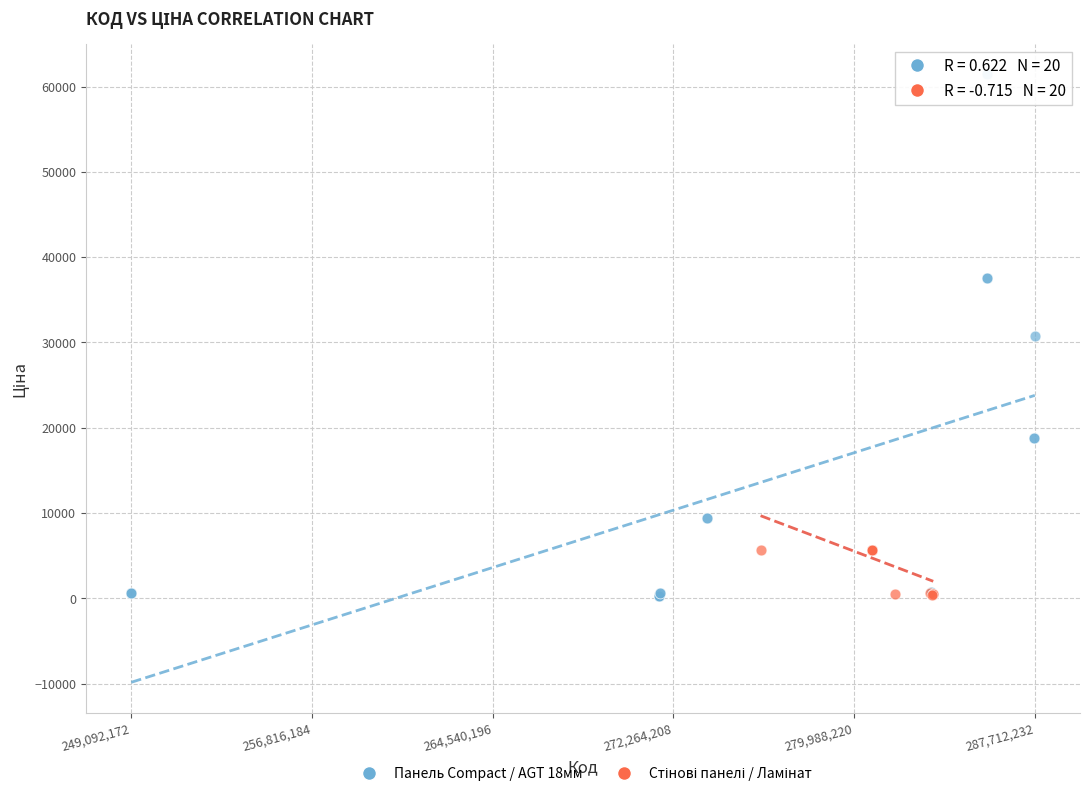

Which series has the widest spread of Y values?

Панель Compact / AGT 18мм